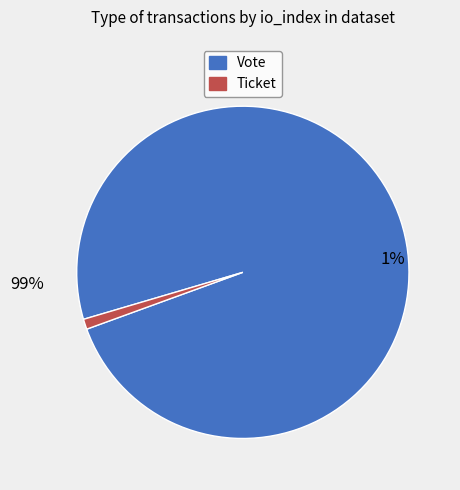

Which slice is the smallest?

Ticket (io_index=0)